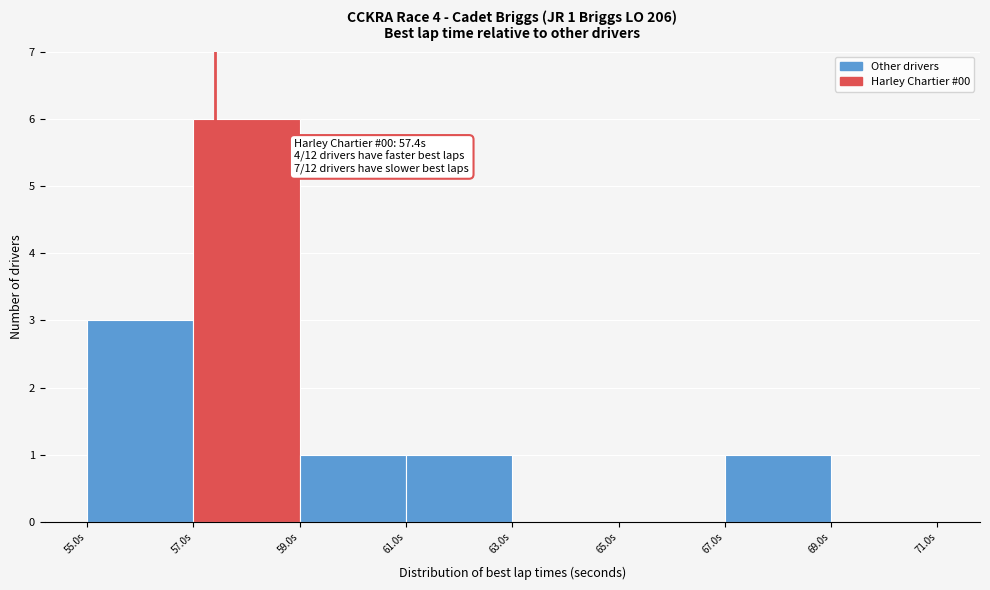

Which range on the x-axis has the tallest bar?

57 to 59